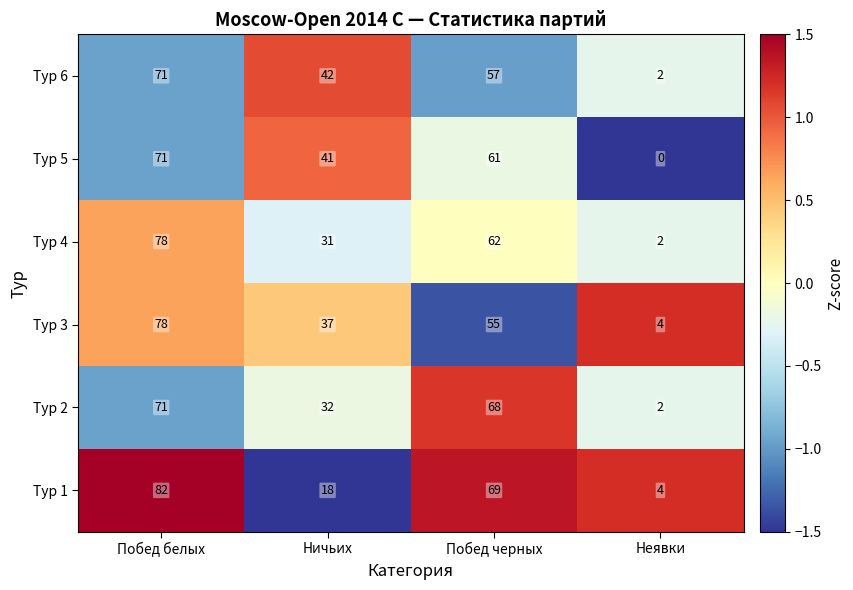

At which label is Тур 4 closest to 40?

Ничьих